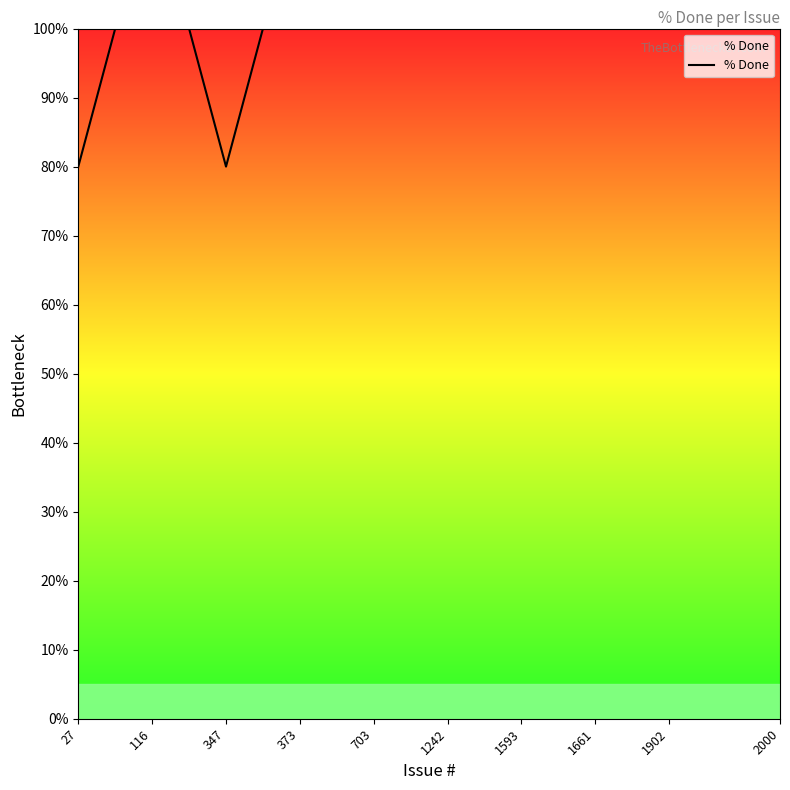

Reading left to right, what are all the values shown in this chart?

80	100	100	100	80	100	100	100	100	100	100	100	100	100	100	100	100	100	100	100